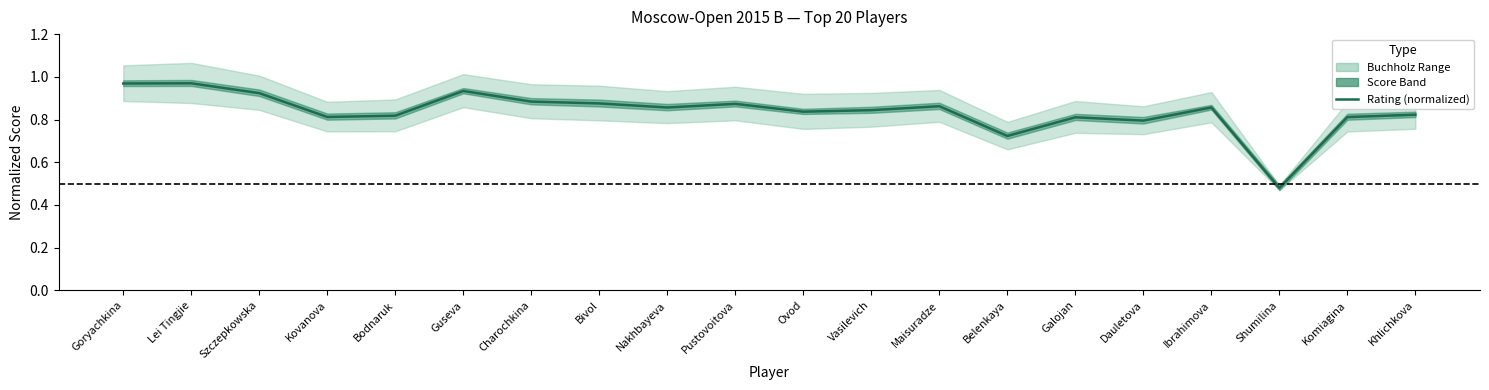

What position from the left is Bodnaruk?

5